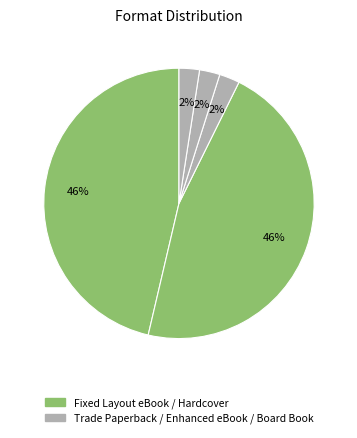

Count the number of slices in the pie.

5